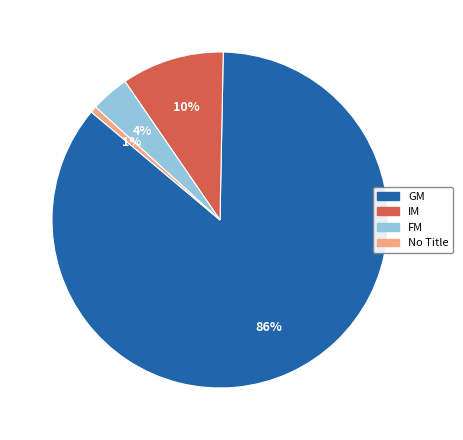

To the nearest percent, what is the average slice percentage?

25%